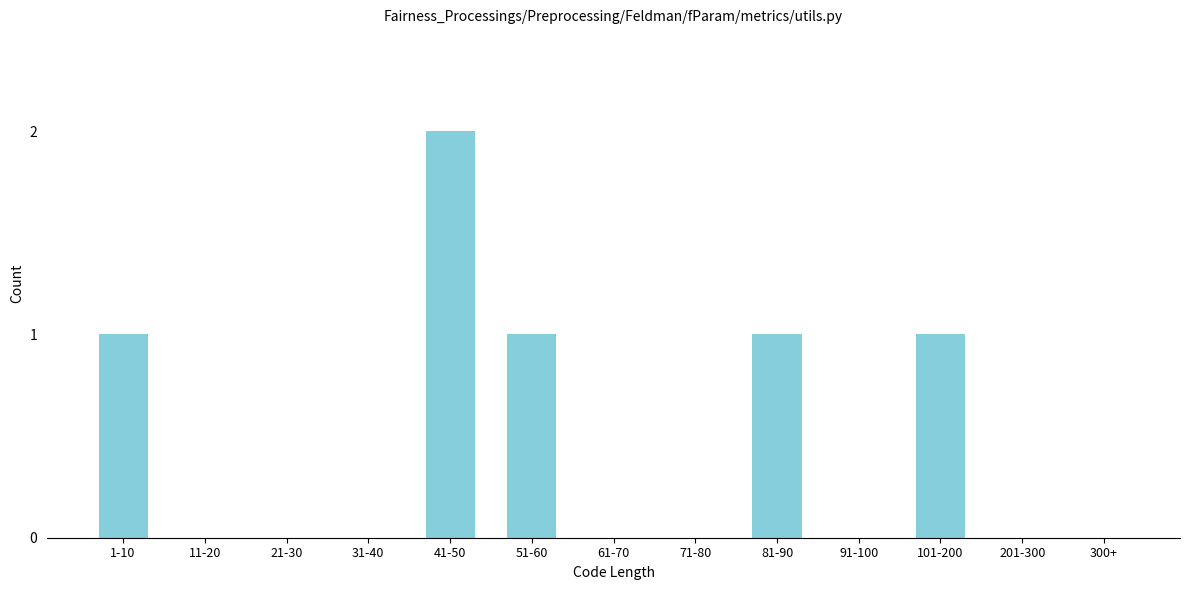

Reading right to left, what are all the values shown in this chart?

300+=0	201-300=0	101-200=1	91-100=0	81-90=1	71-80=0	61-70=0	51-60=1	41-50=2	31-40=0	21-30=0	11-20=0	1-10=1